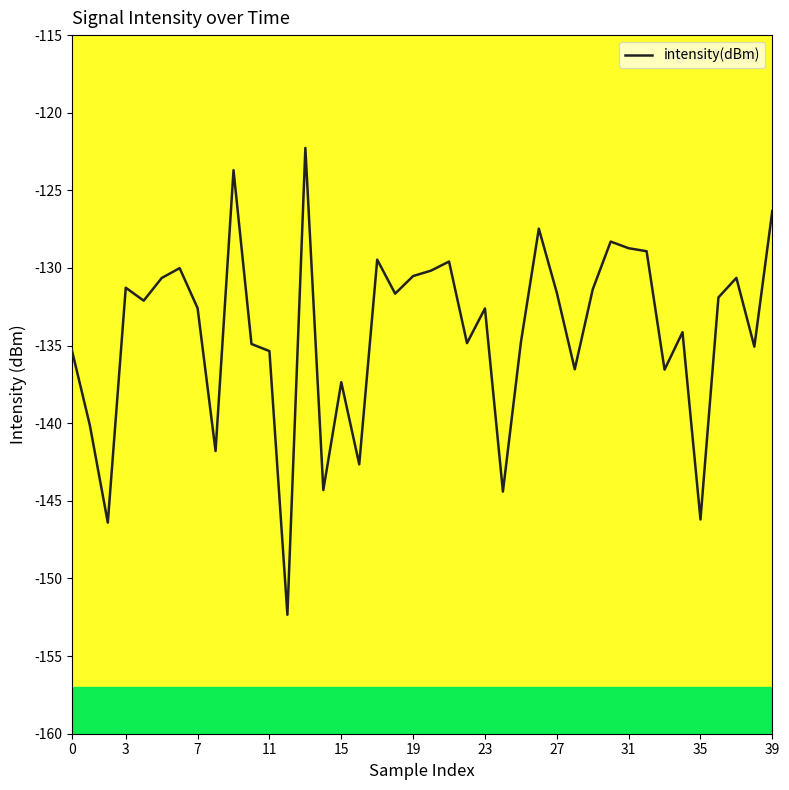

What is the maximum value shown in the chart?

-122.3